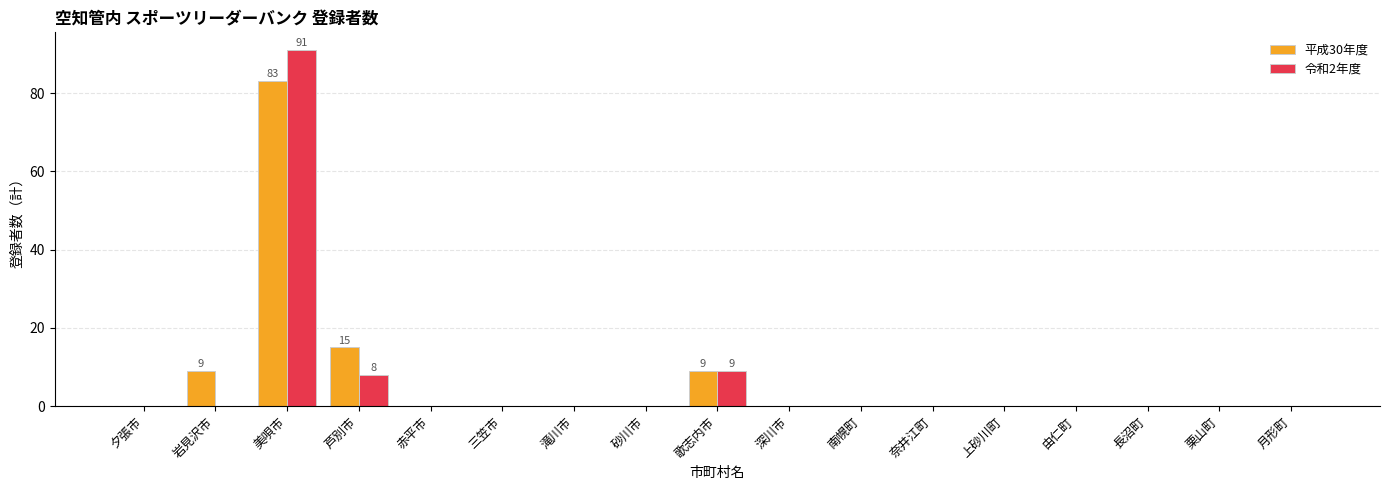

Are the bars grouped side by side (vs. stacked)?

Yes